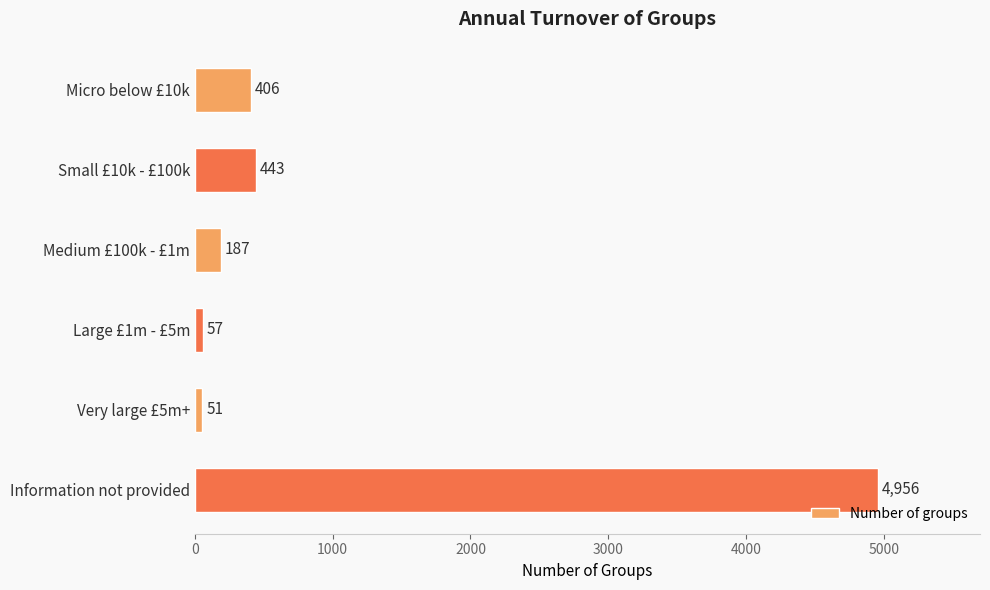

What is the smallest value displayed?

51